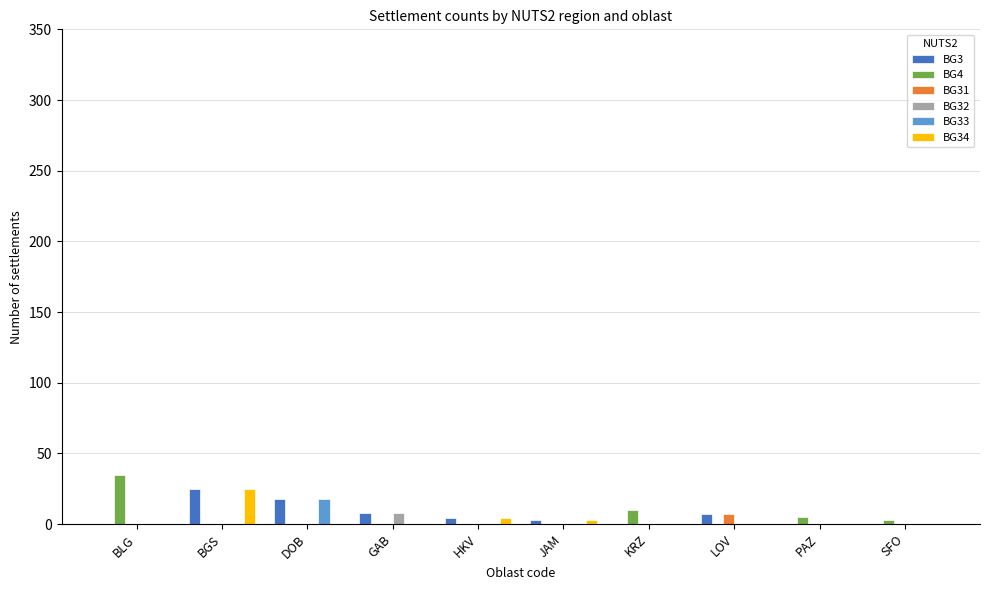

Is the value of BG31 at JAM greater than the value of BG4 at KRZ?

No